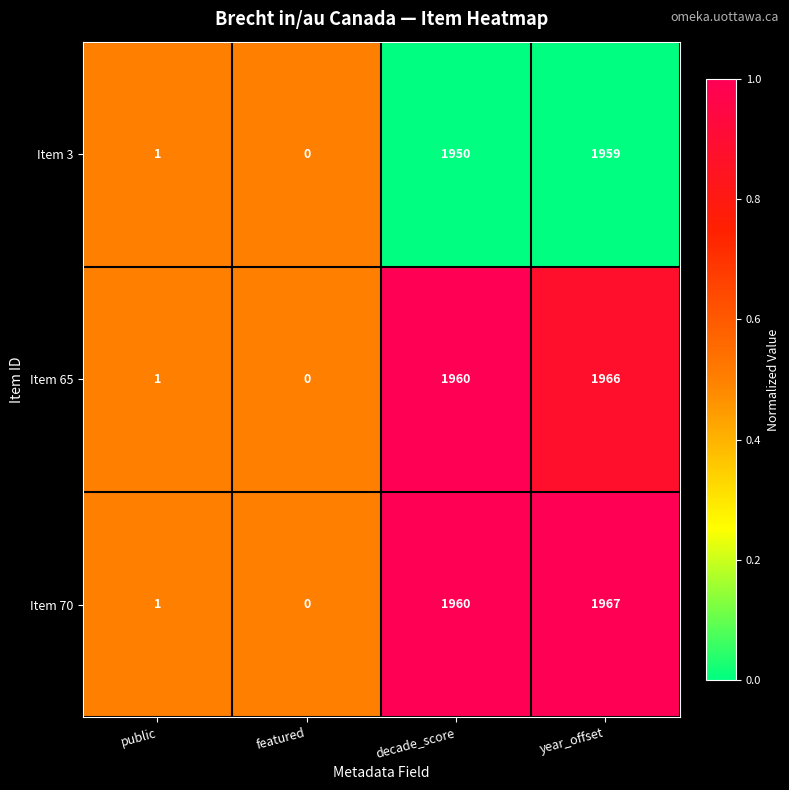

What is the difference between the second highest and minimum values in the Item 3 series?

1950